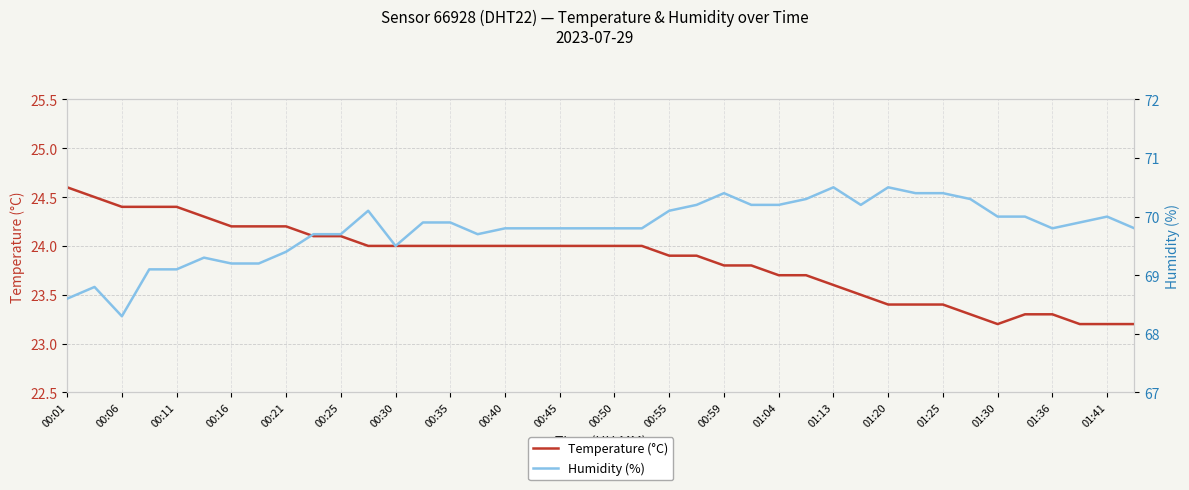

At which label does Temperature (°C) reach its peak?

00:01